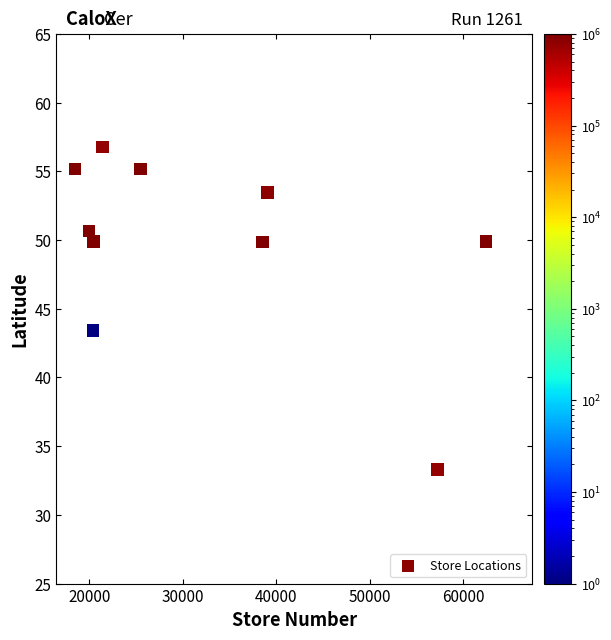

What Y value in the scatter plot is closest to 45?

43.4